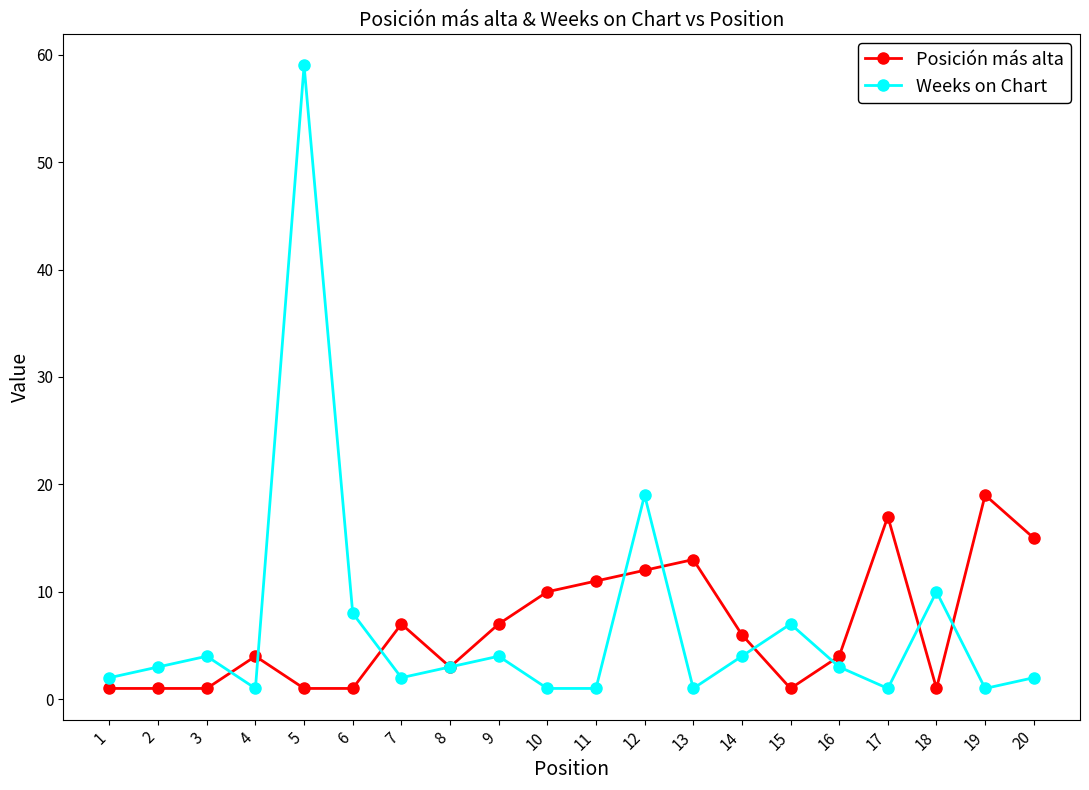

How many categories are shown in the chart?

20